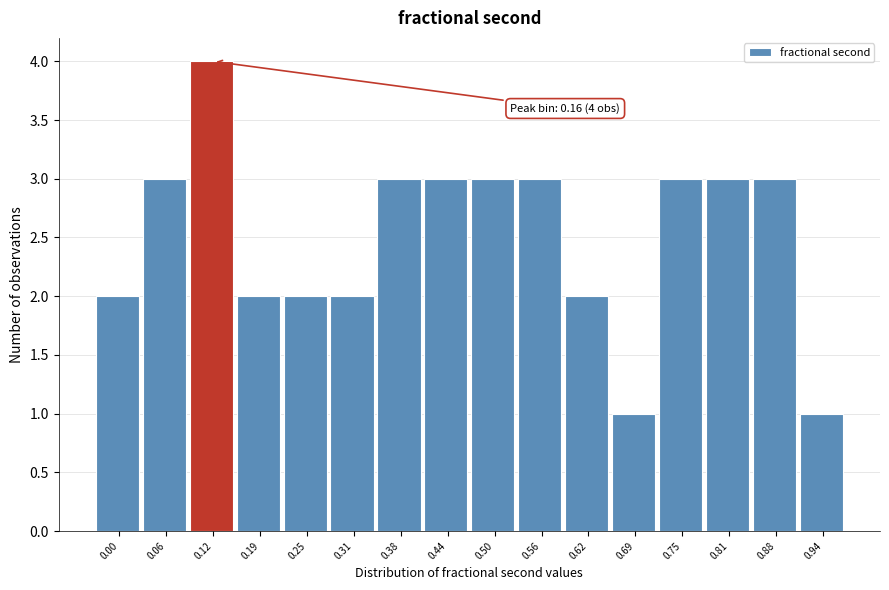

Reading right to left, transcribe all the data shown in this chart.

1	3	3	3	1	2	3	3	3	3	2	2	2	4	3	2